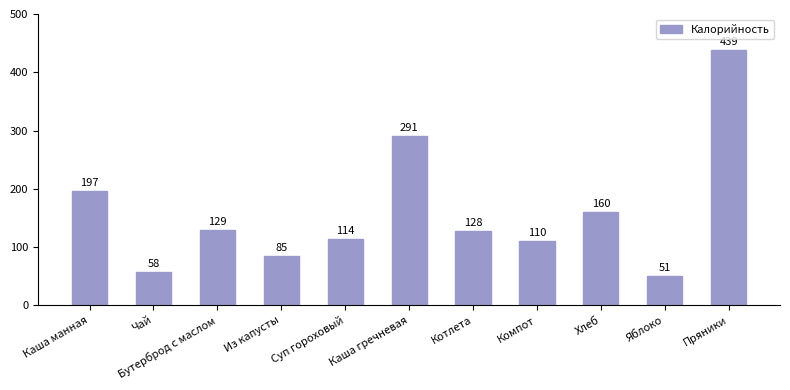

Reading right to left, transcribe all the data shown in this chart.

439	51	160	110	128	291	114	85	129	58	197